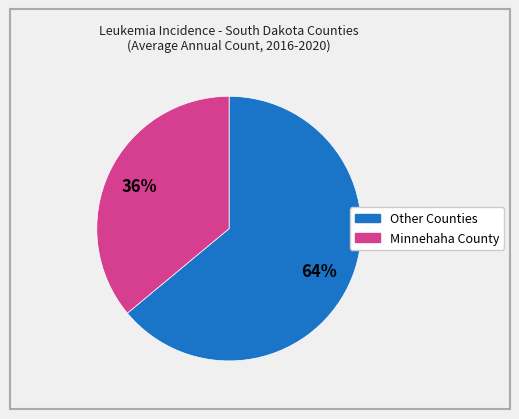

Is there any slice that represents more than half of the pie?

Yes